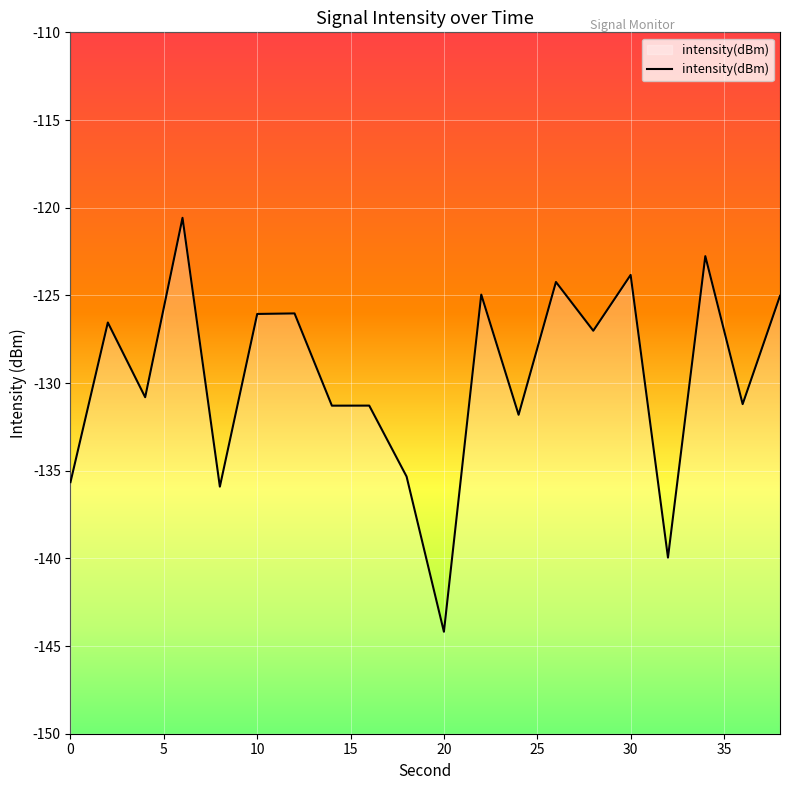

Read the value at 30.

-123.8